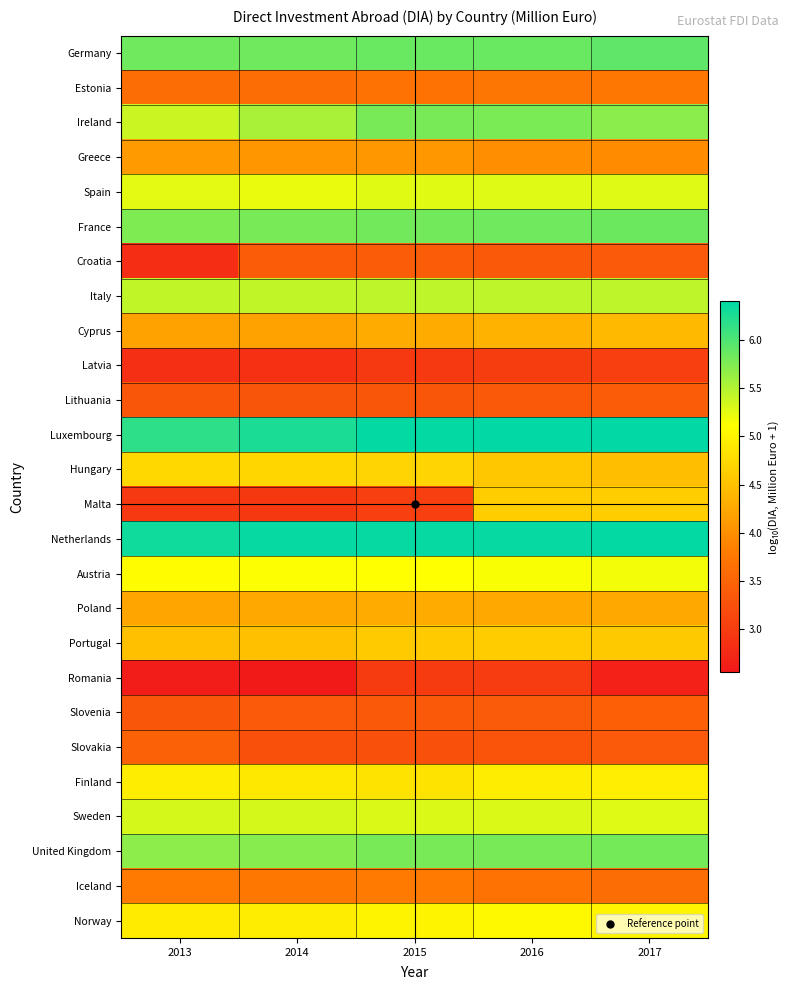

How many series are shown in this chart?

26